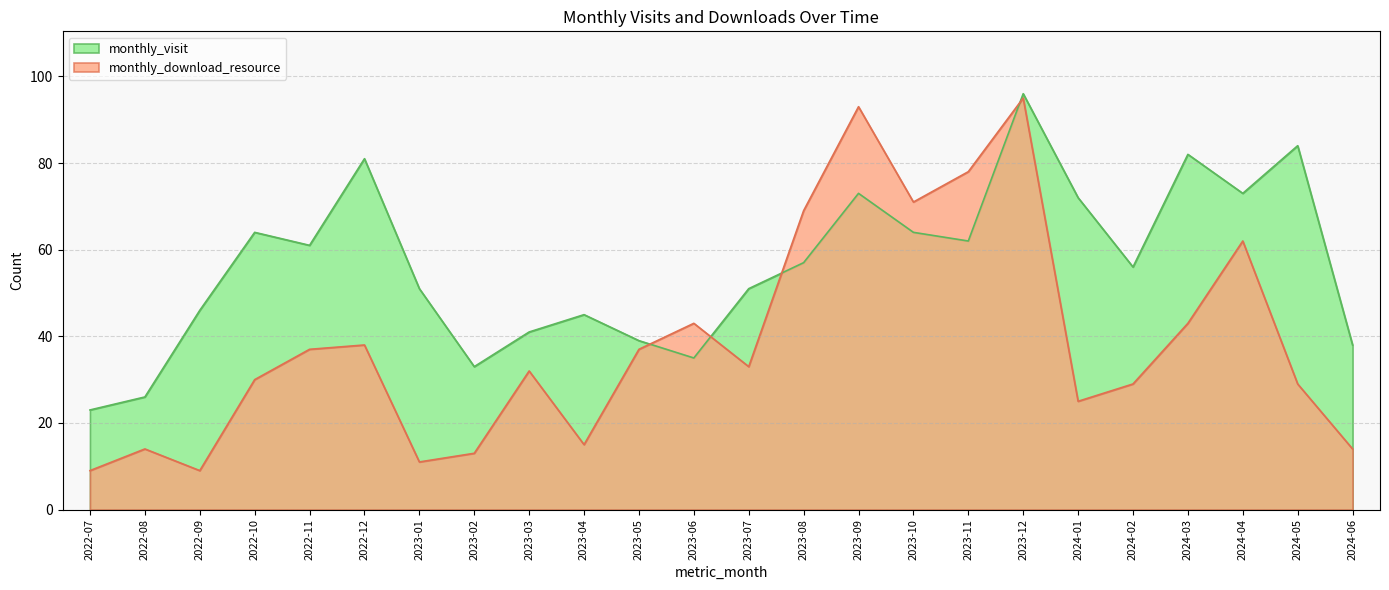

Reading right to left, list all the values displayed in this chart.

monthly_visit: 38	84	73	82	56	72	96	62	64	73	57	51	35	39	45	41	33	51	81	61	64	46	26	23
monthly_download_resource: 14	29	62	43	29	25	95	78	71	93	69	33	43	37	15	32	13	11	38	37	30	9	14	9